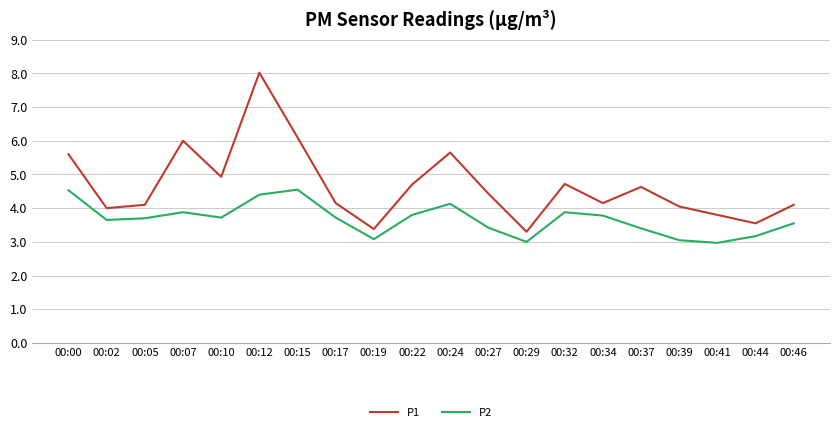

At 00:12, list the series in order from largest to smallest.

P1, P2